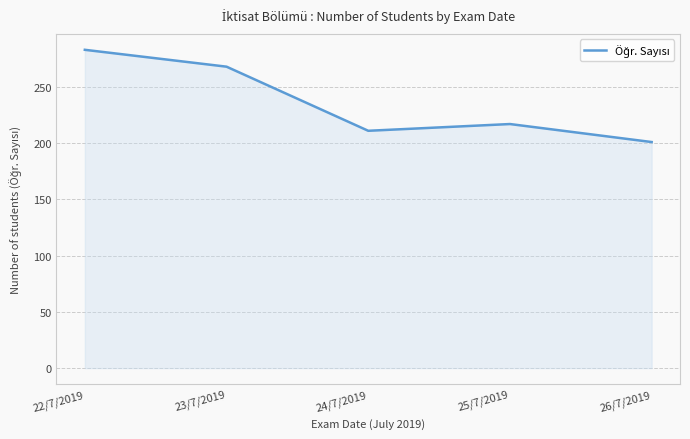

Does the chart display data point markers on the line(s)?

No